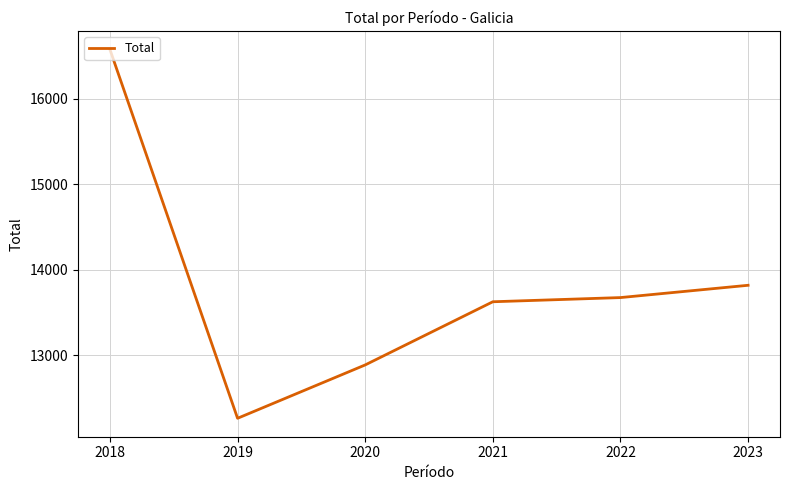

What is the ratio of the value at 2019 to the value at 2021?

0.9